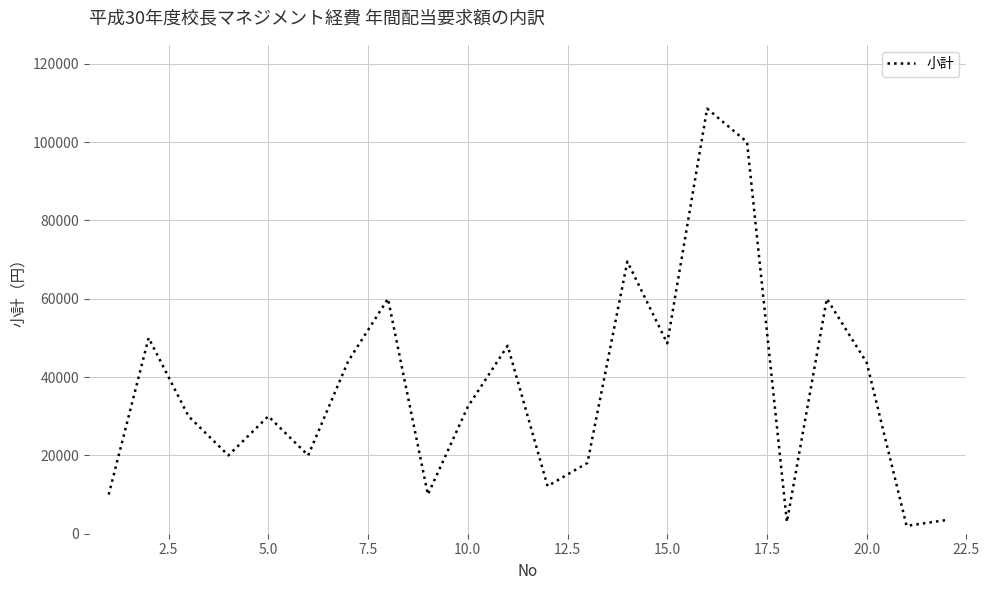

What is the difference between the maximum and minimum values?

106540